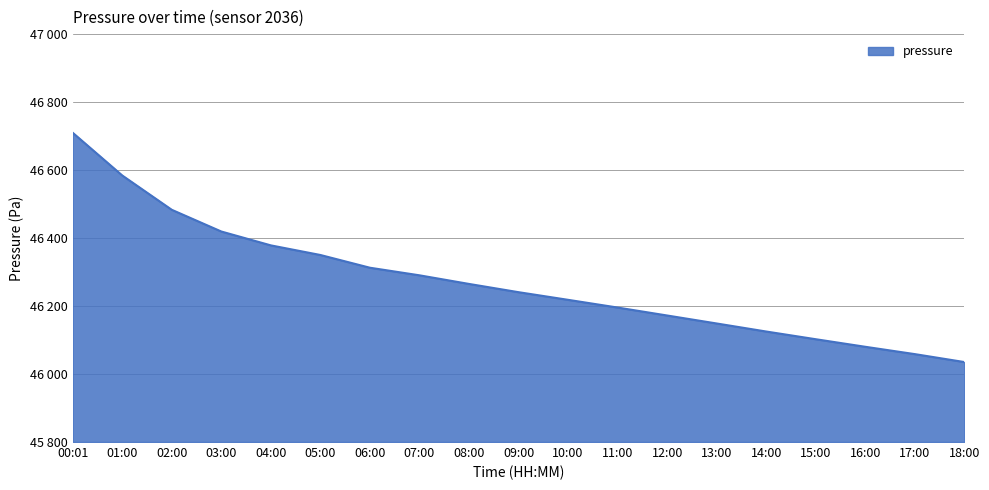

Reading right to left, list all the values displayed in this chart.

18:00=46035.3	17:00=46058.6	16:00=46080.2	15:00=46102.4	14:00=46125.1	13:00=46148.8	12:00=46172.2	11:00=46195.6	10:00=46218.3	09:00=46240.8	08:00=46265.1	07:00=46290.4	06:00=46312.8	05:00=46350.2	04:00=46378.5	03:00=46419.3	02:00=46483.1	01:00=46584.1	00:01=46709.8